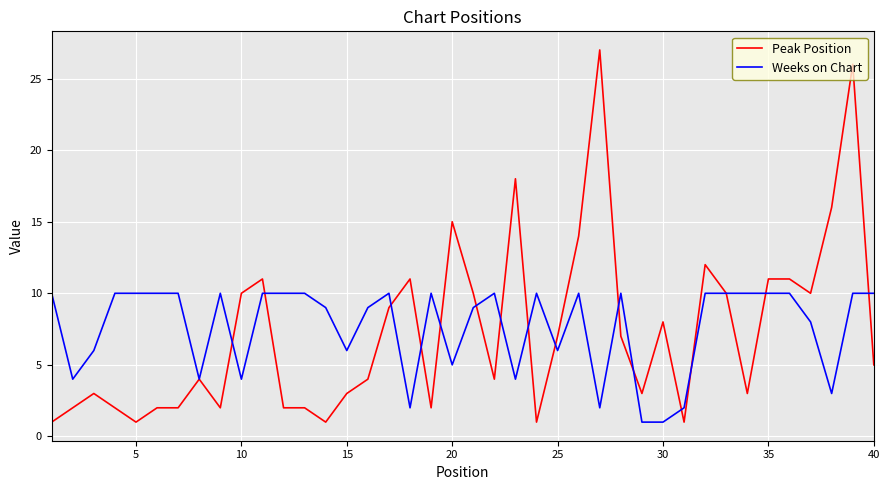

List the series in order of their peak value, highest first.

Peak Position, Weeks on Chart